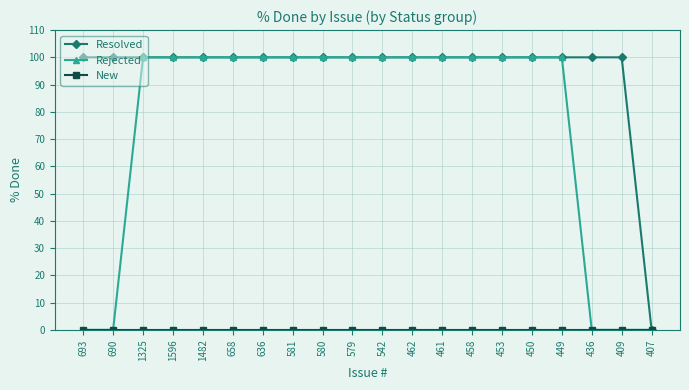

Is this an area chart (filled region under the line)?

No